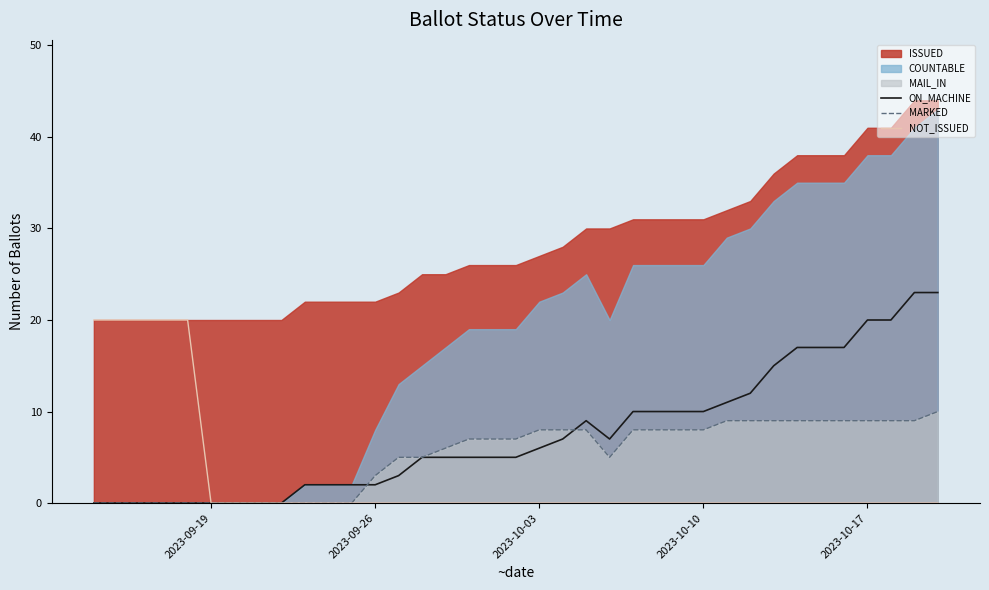

True or false: NOT_ISSUED and MARKED cross at least once.

False